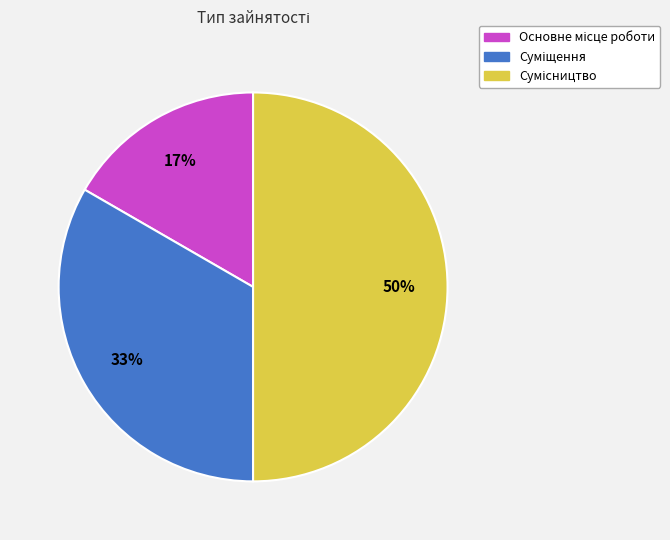

True or false: Основне місце роботи accounts for 17% of the total.

True